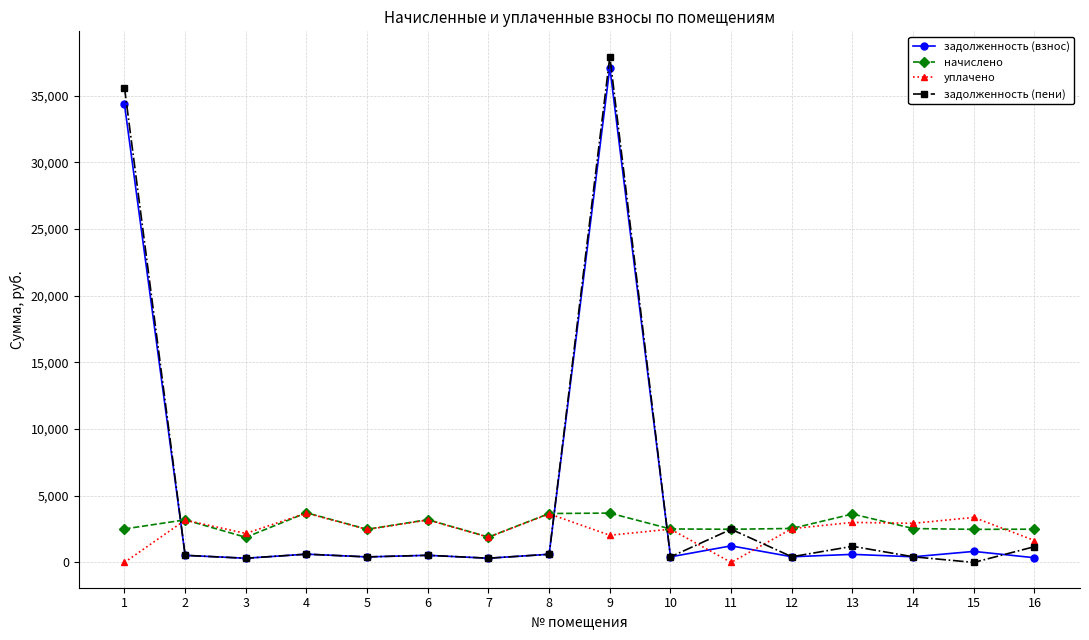

What is the value of the задолженность (пени) point at the 9th from the left?

37940.2